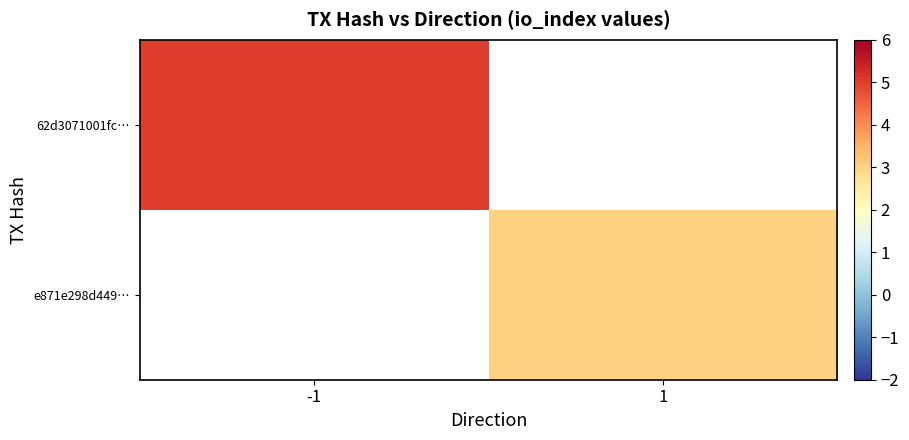

Which series has the widest spread of values?

62d3071001fc…